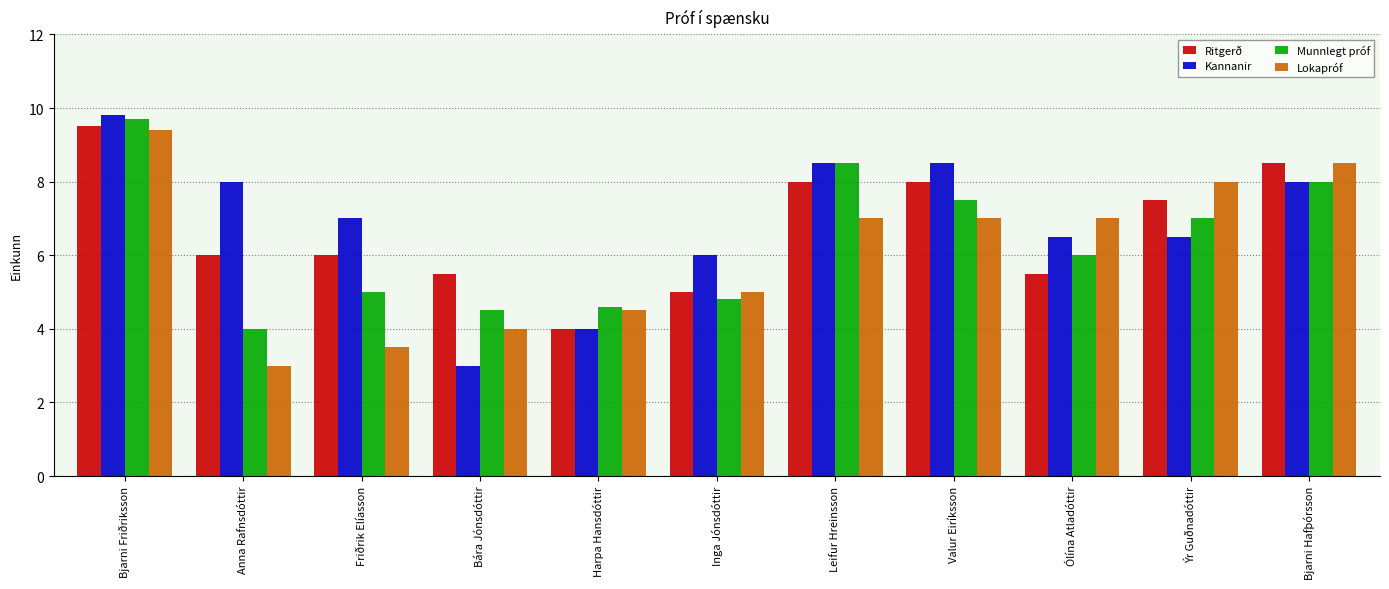

How many data points does each series have?

11